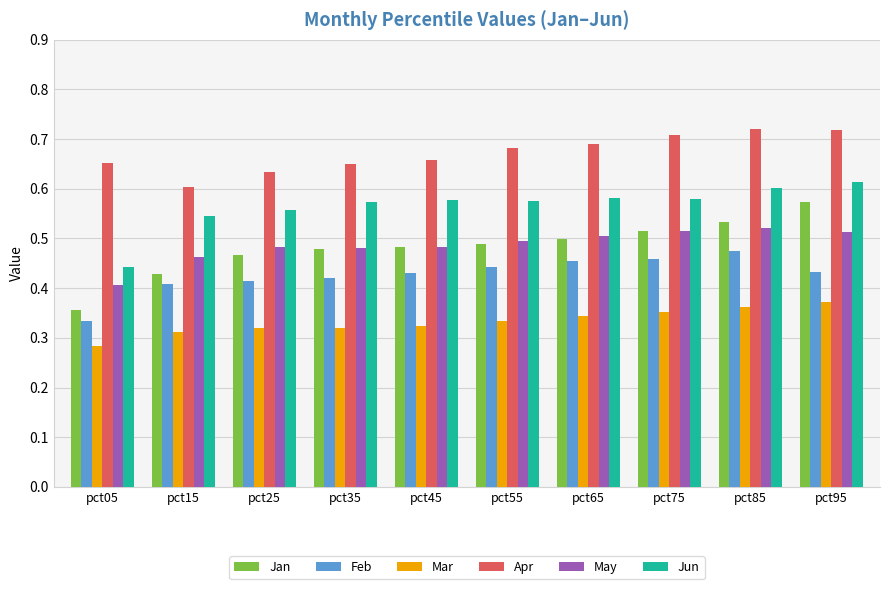

True or false: Jun has a value of 0.6 at pct65.

True